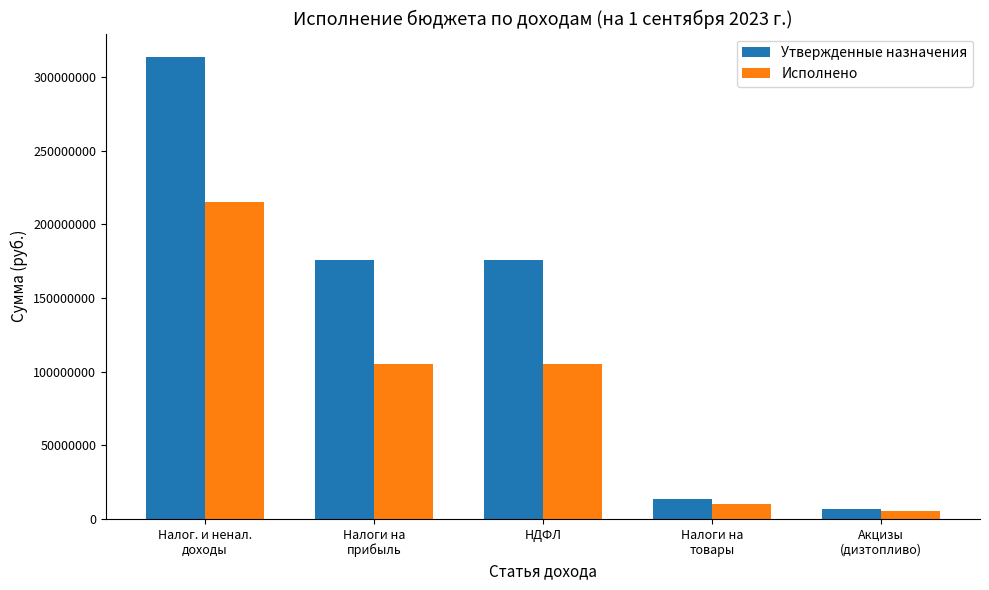

What is the value of the Утвержденные назначения bar at the 2nd from the left?

175755800.0